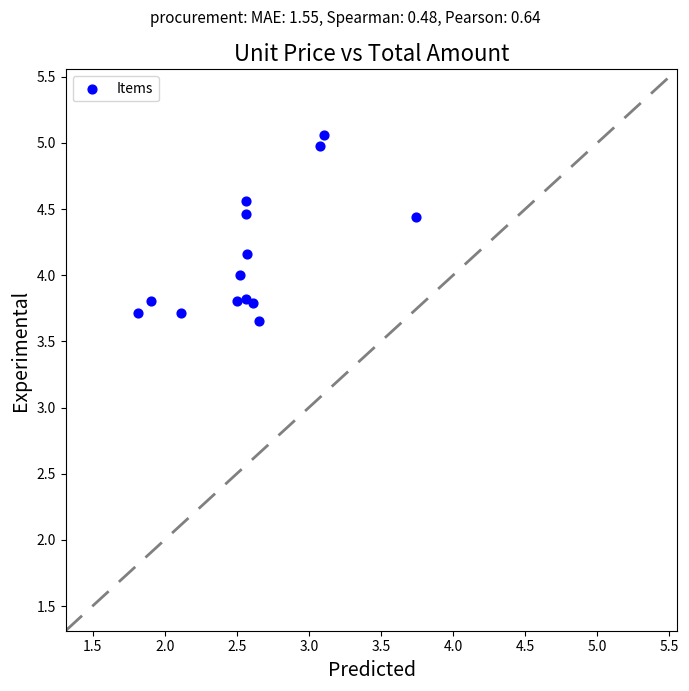

What is the range of X values (max minus min)?

1.9